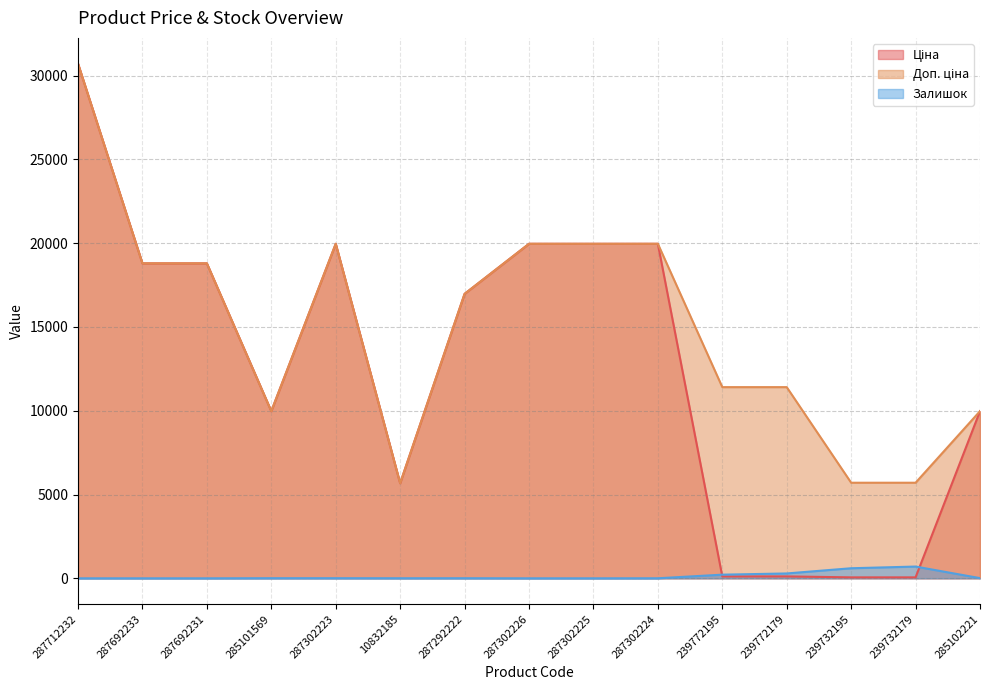

What is the difference between the Доп. ціна values at 239732195 and 285101569?

4270.0